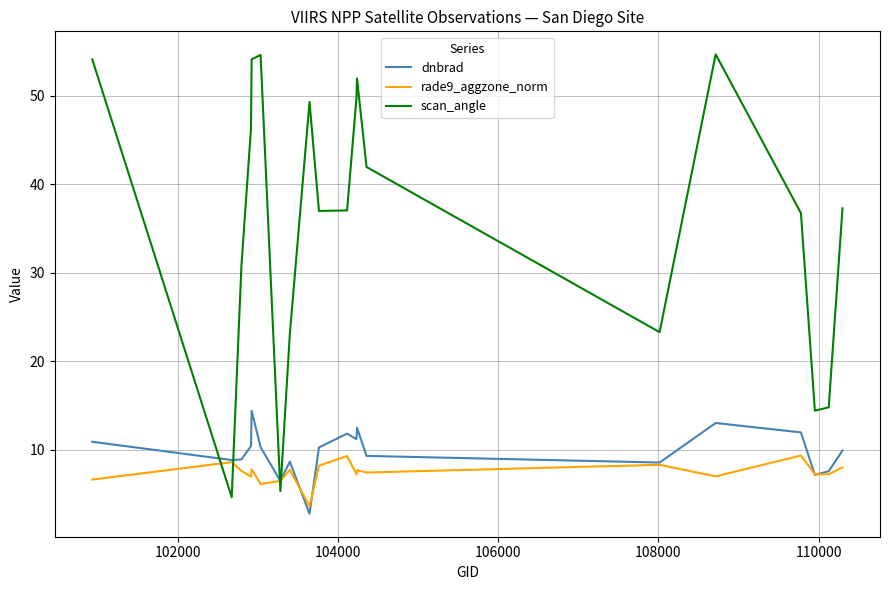

What is the highest value of the dnbrad series?

14.4